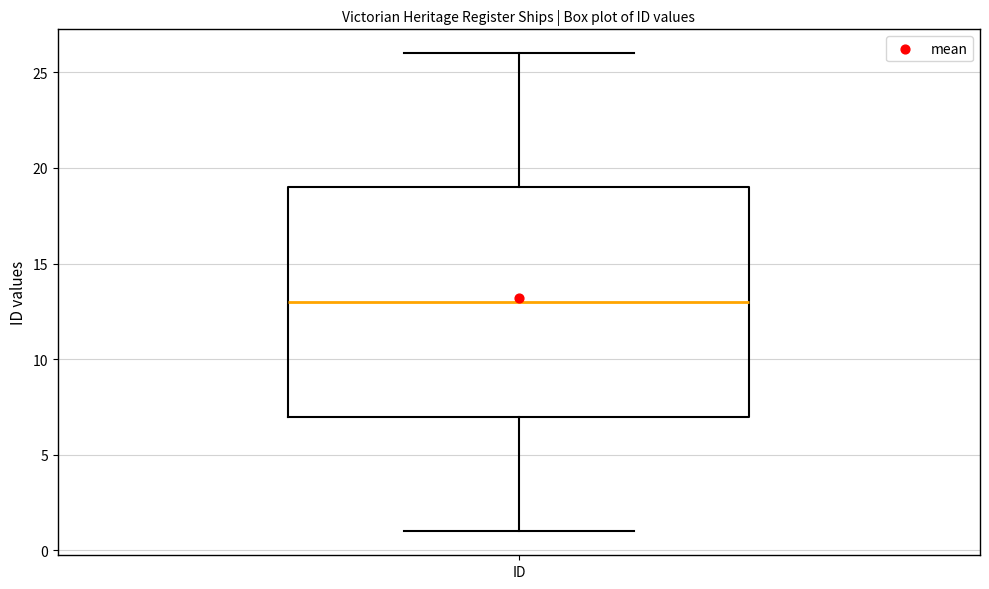

Read this box plot against the y-axis: the position of the median line, the range covered by the box, and the ends of both whiskers. The values are not printed on the chart, so give them approximately, as read against the axis.

median 13, box 7 to 19, whiskers 1 to 26